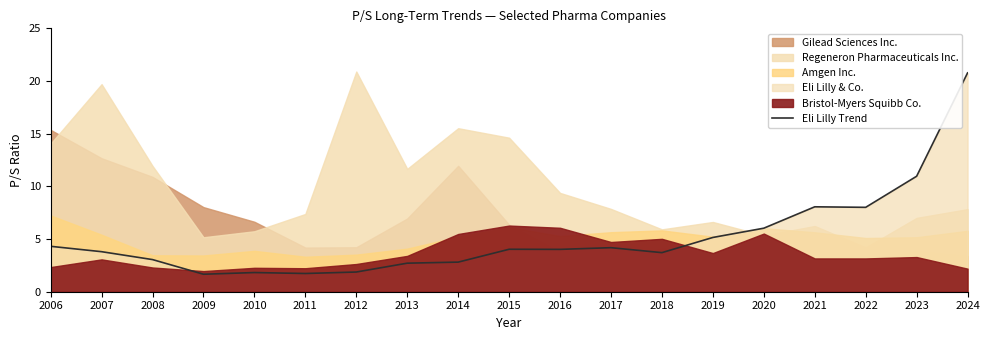

Rank the categories by value from highest to lowest.

2024, 2023, 2021, 2022, 2020, 2019, 2006, 2017, 2015, 2016, 2007, 2018, 2008, 2014, 2013, 2012, 2010, 2011, 2009